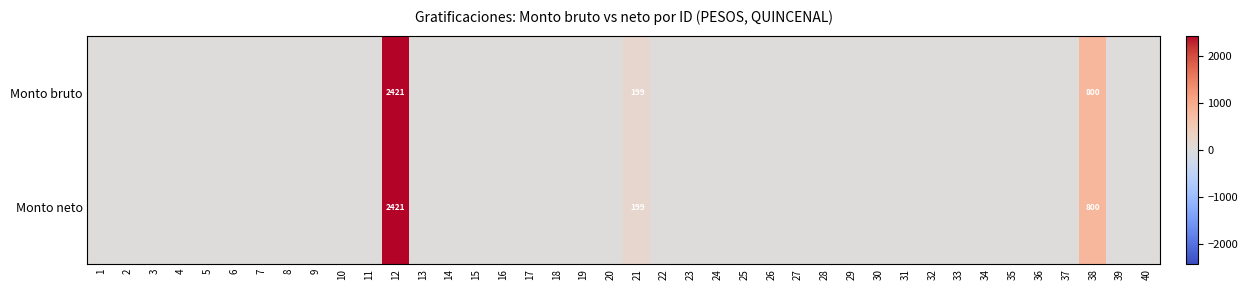

Between 17 and 29, which is larger?

17